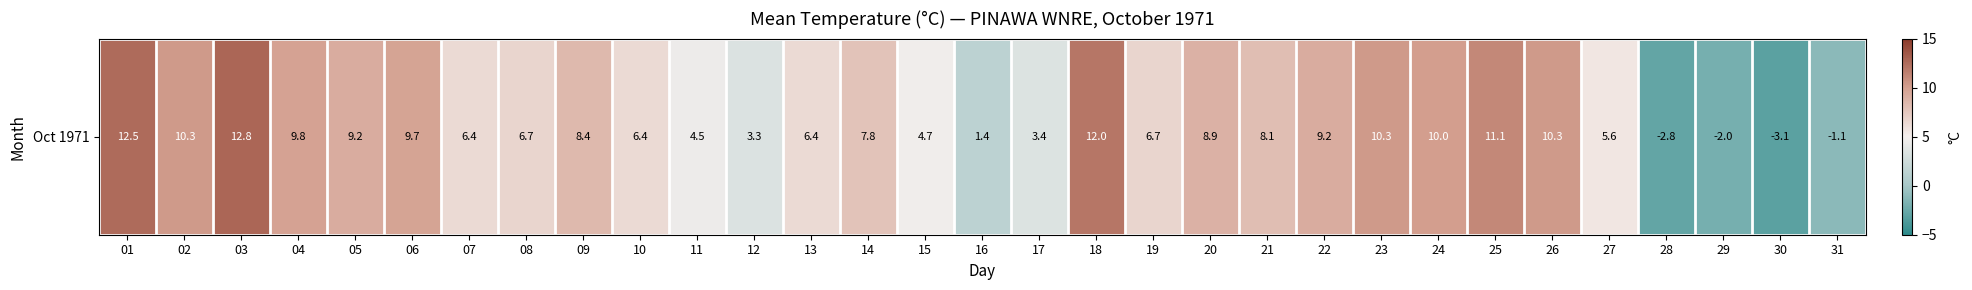

What is the maximum value shown in the chart?

12.8